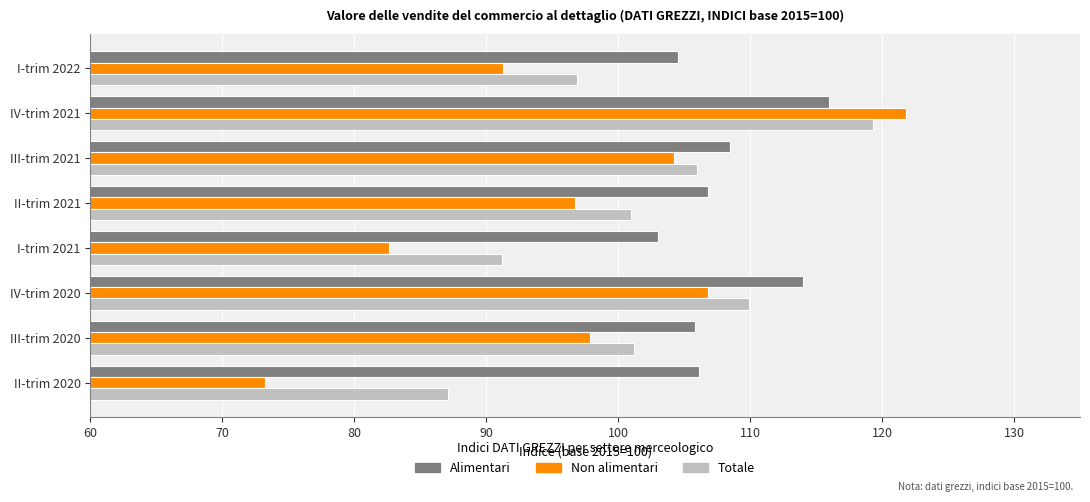

At which category does the chart reach its minimum across all series?

II-trim 2020